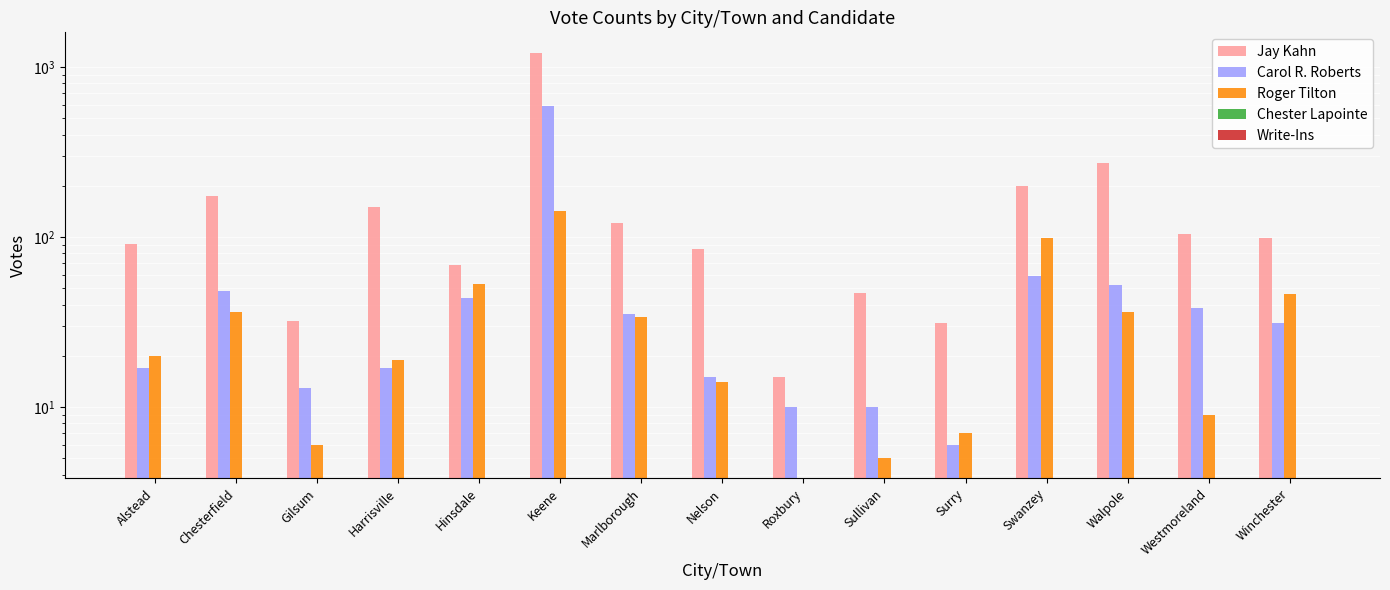

At which label is Chester Lapointe closest to 0?

Alstead